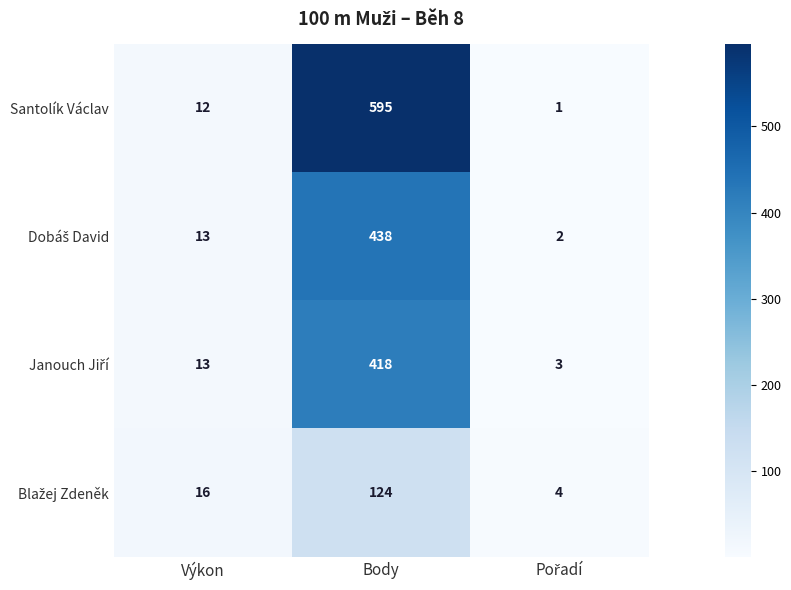

Which series has the widest spread of values?

Santolík Václav